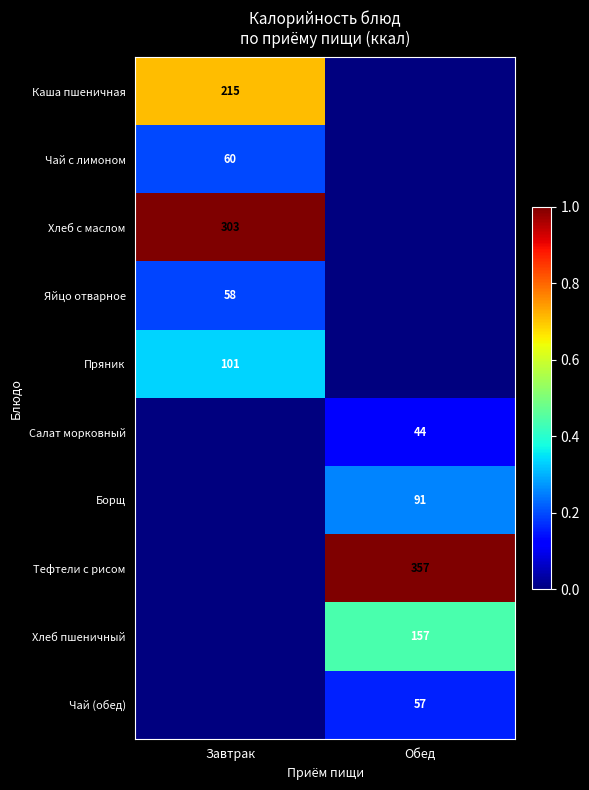

At how many categories does at least one series exceed 0?

2